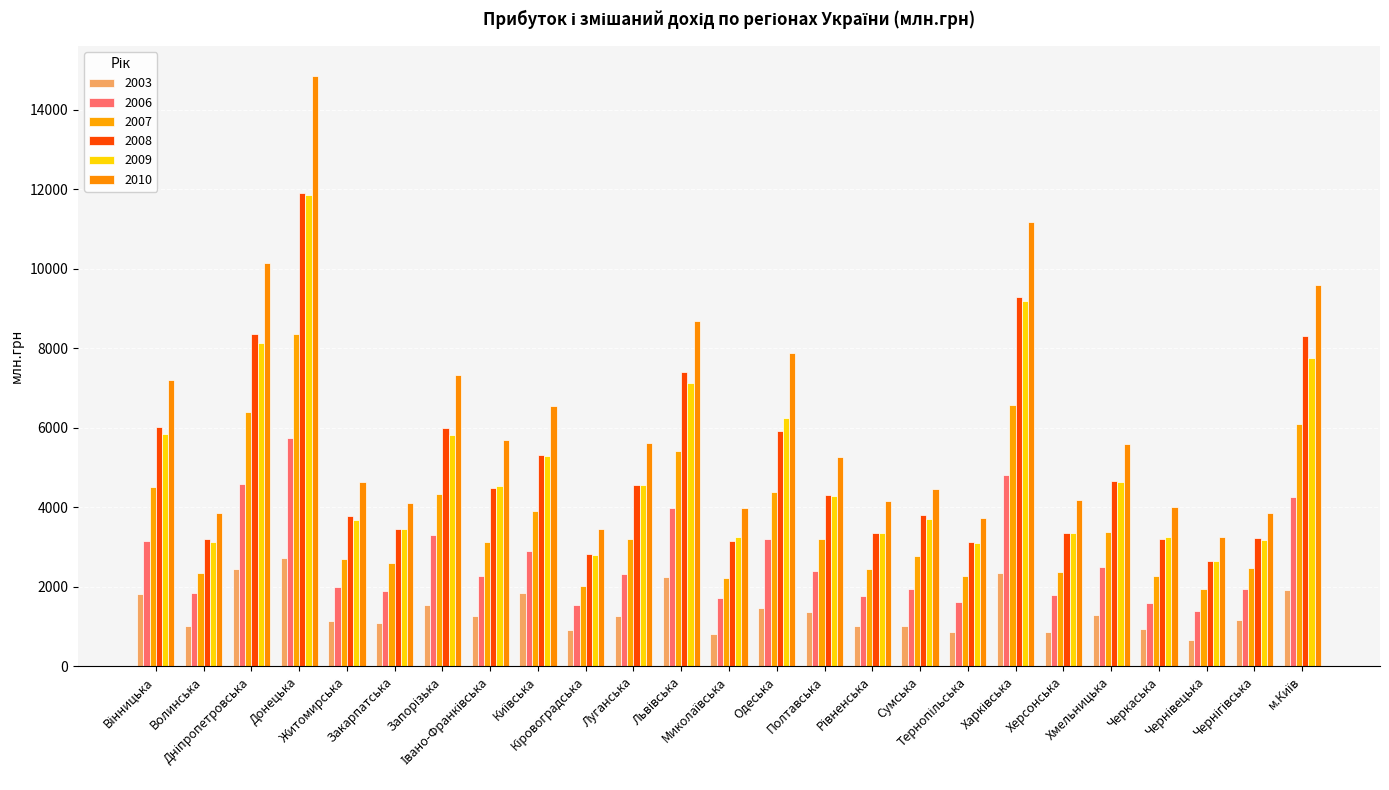

The value of 2008 at Кіровоградська is 2821. True or false?

True